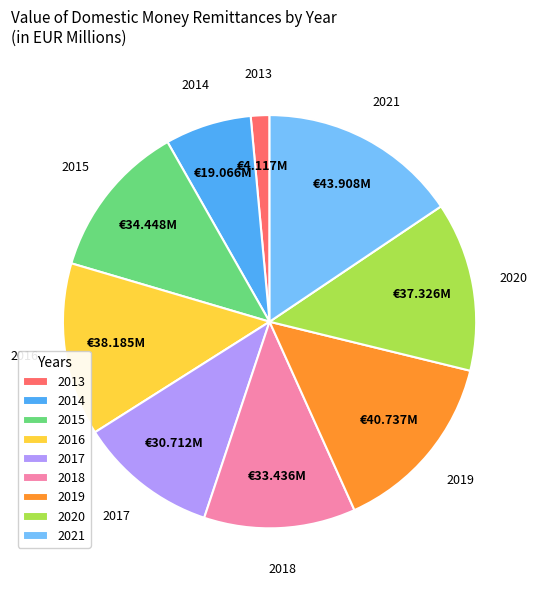

Is it true that 2020 is 1% of the pie?

False